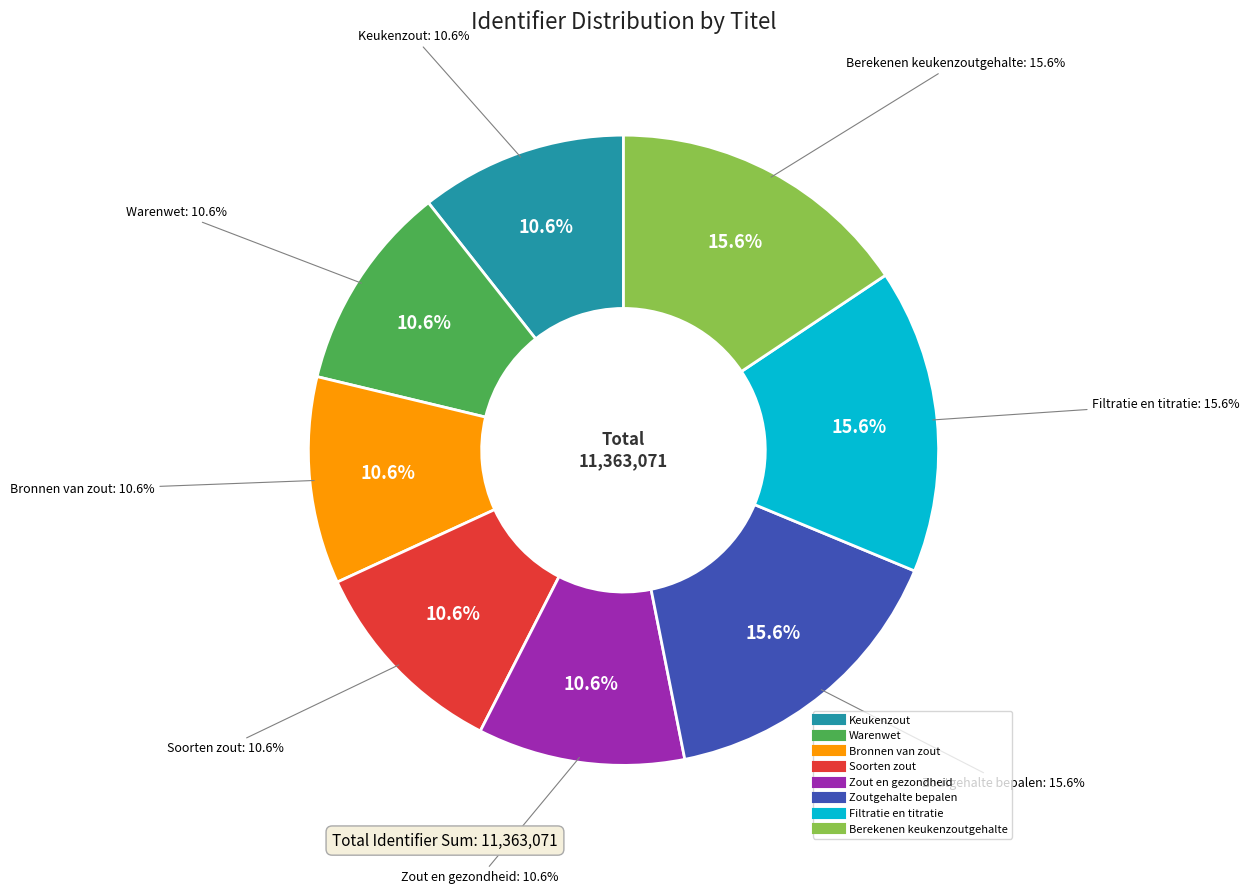

True or false: Keukenzout accounts for 21% of the total.

False